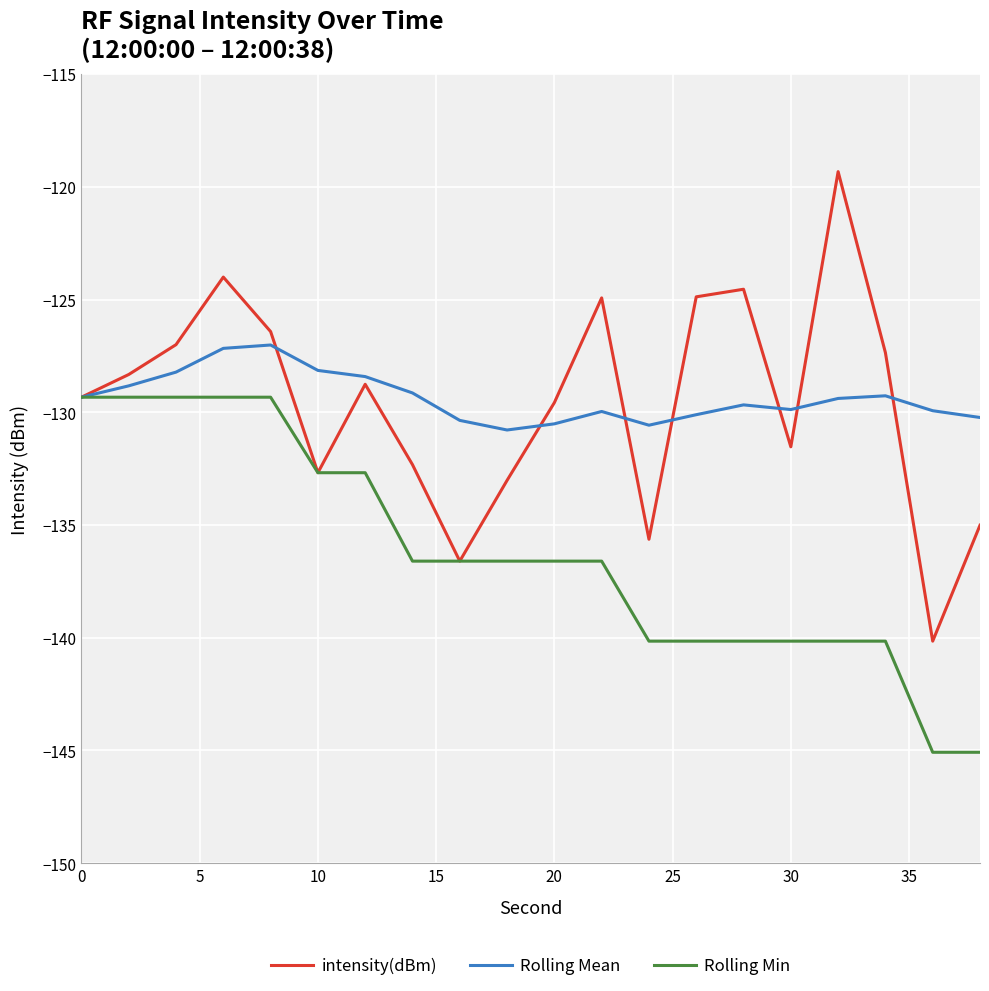

Which series has the largest range (max minus min)?

intensity(dBm)